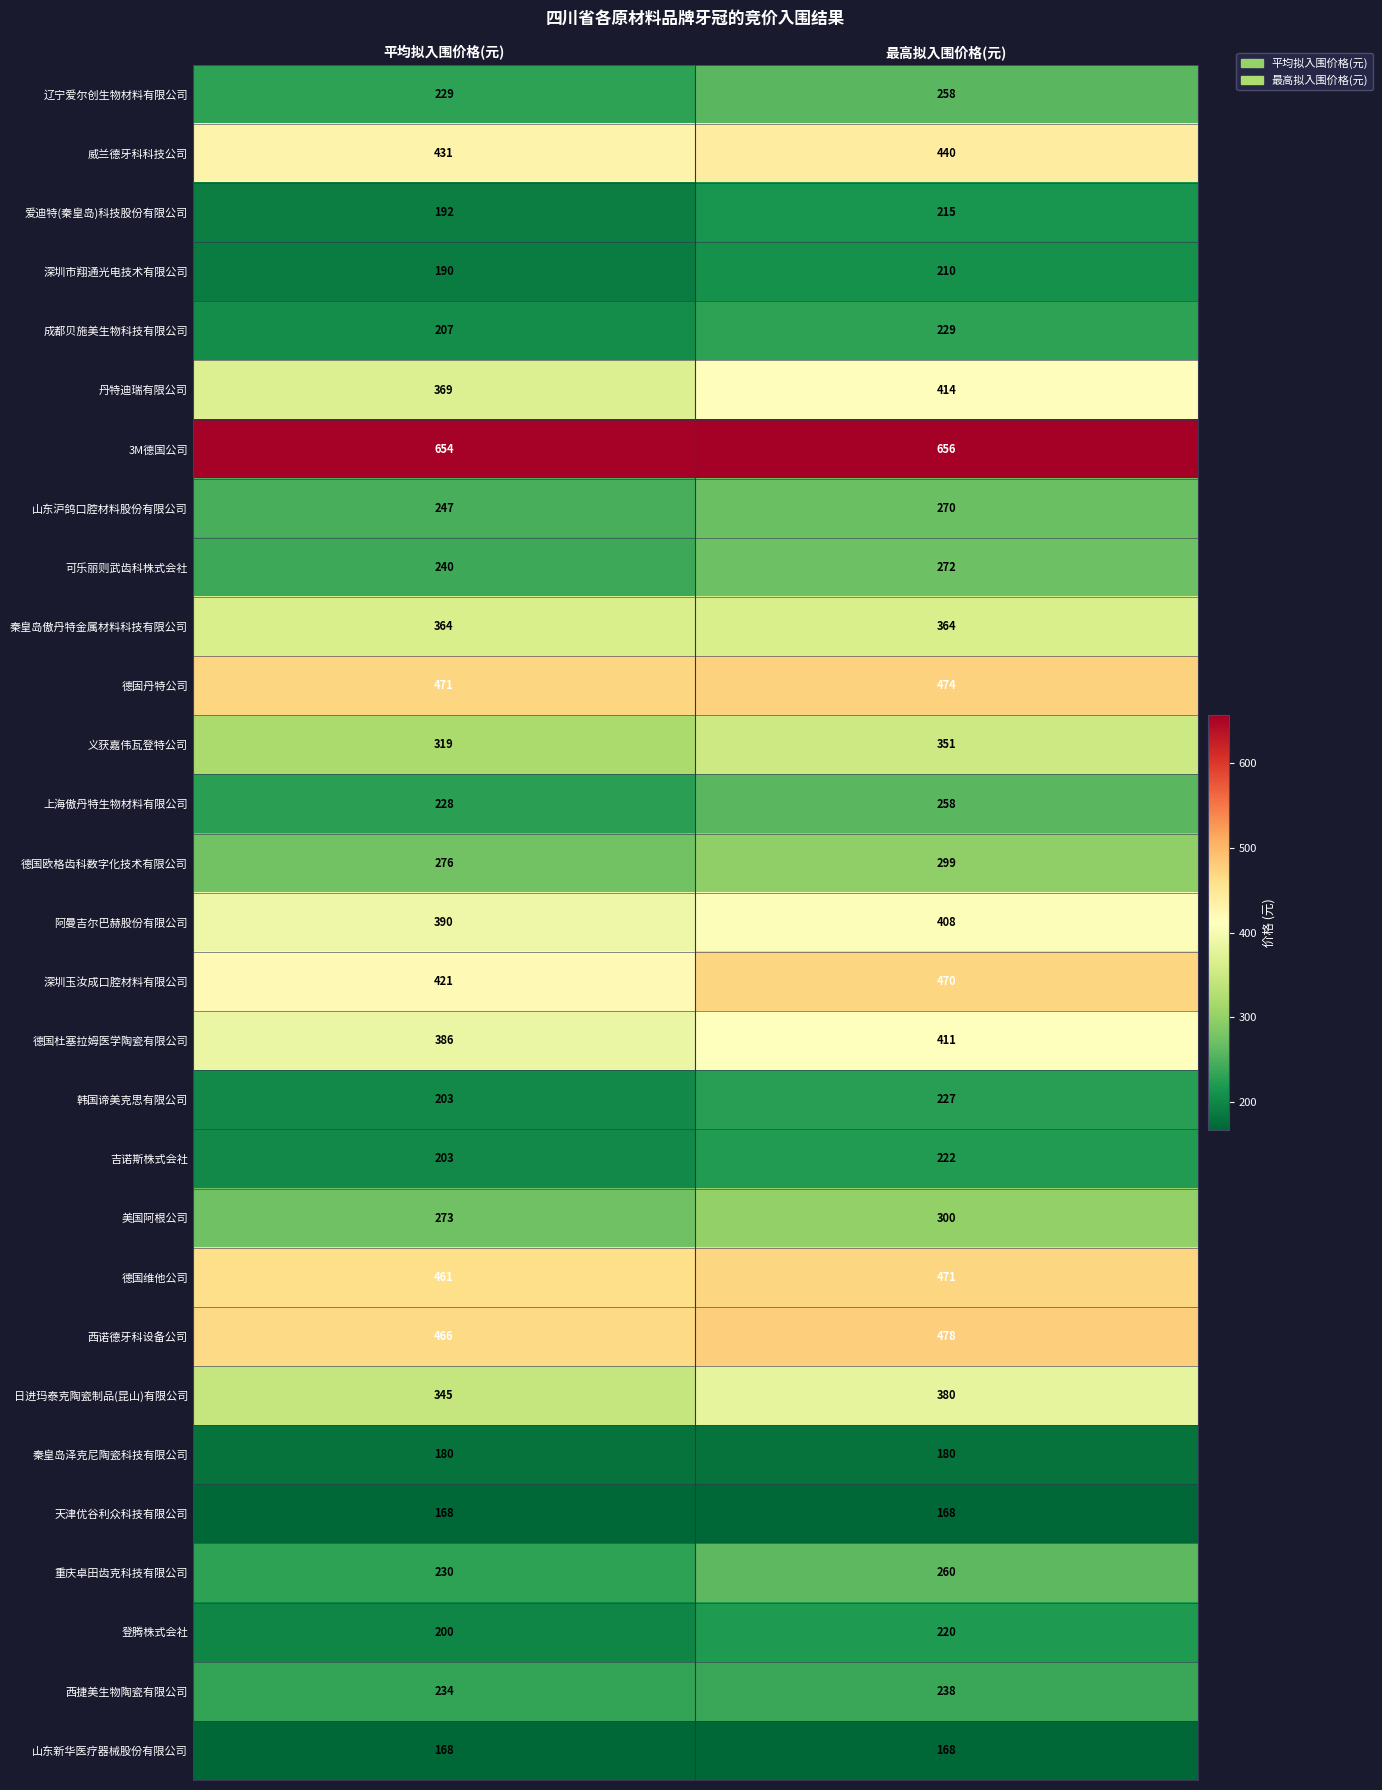

Rank the categories by 西捷美生物陶瓷有限公司 value from highest to lowest.

最高拟入围价格(元), 平均拟入围价格(元)